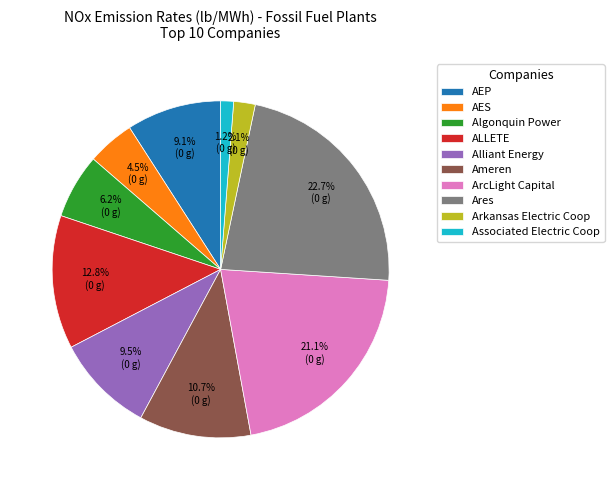

To the nearest percent, what is the combined percentage of AES and Arkansas Electric Coop?

7%